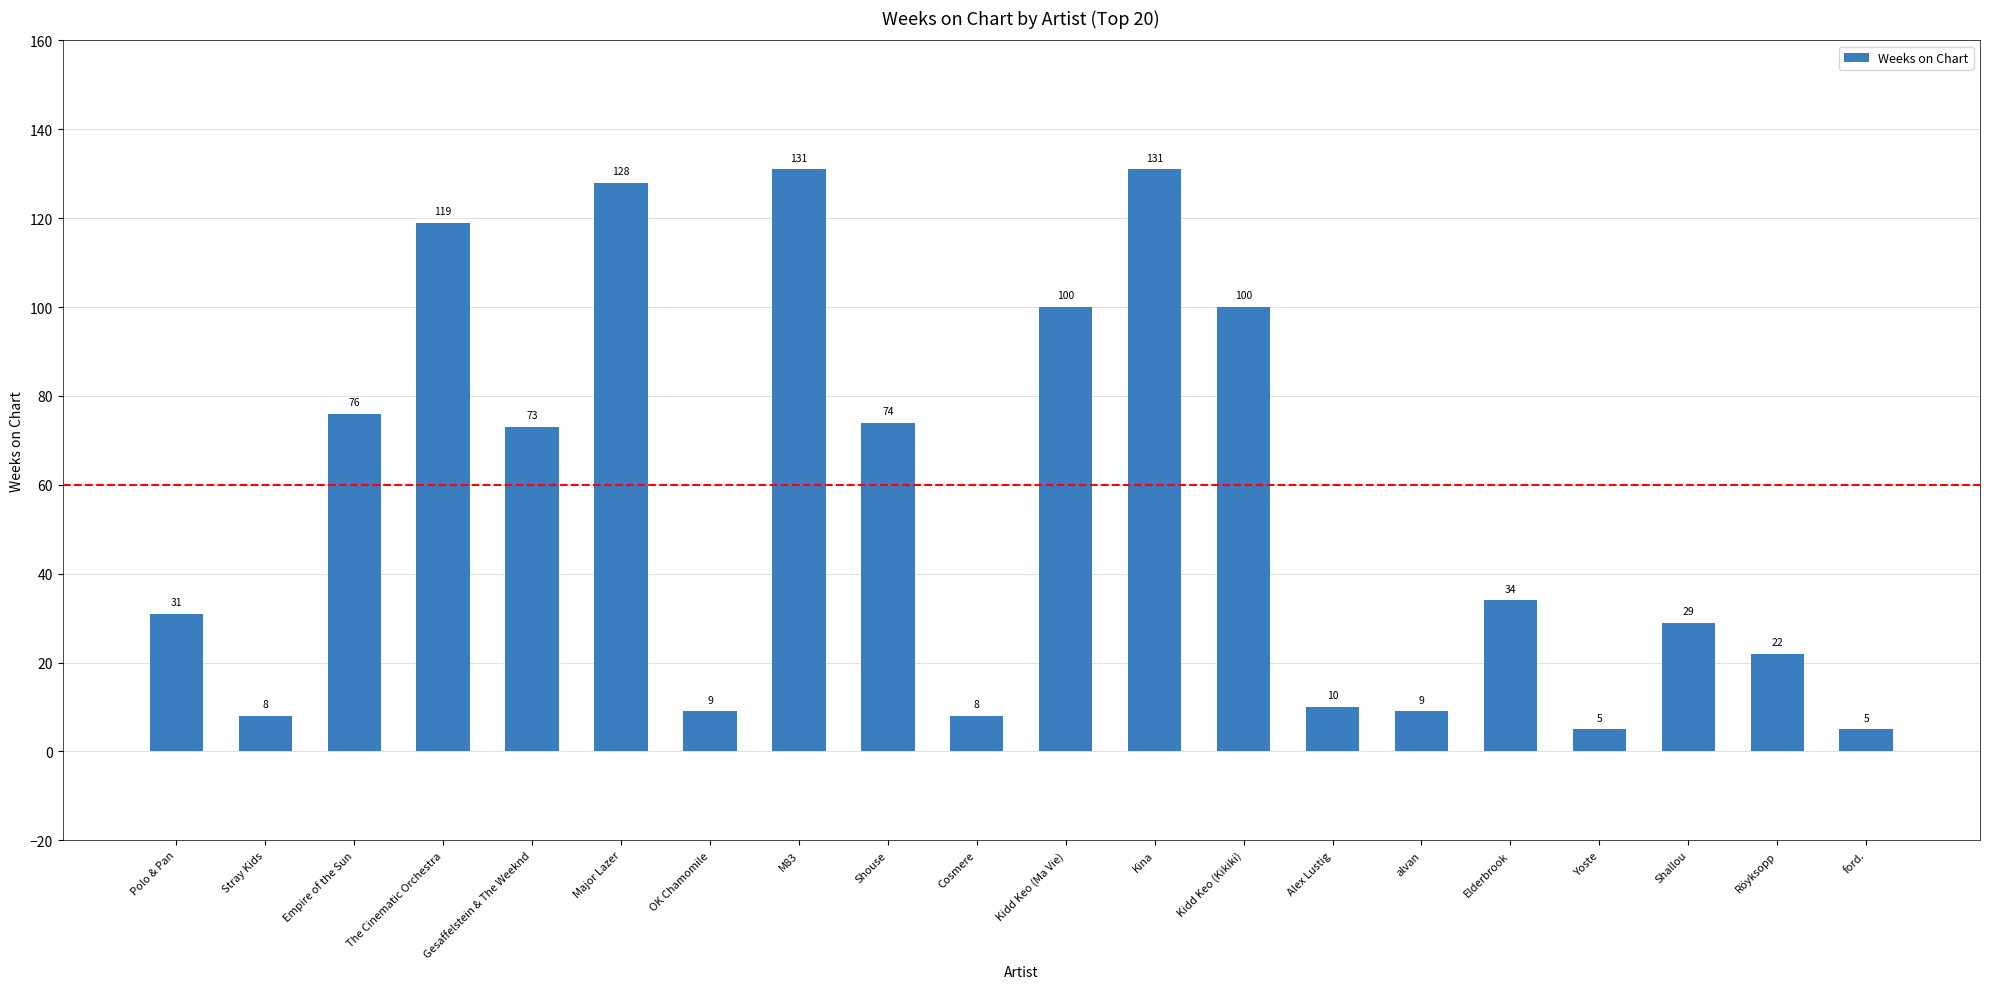

What position from the left is Polo & Pan?

1